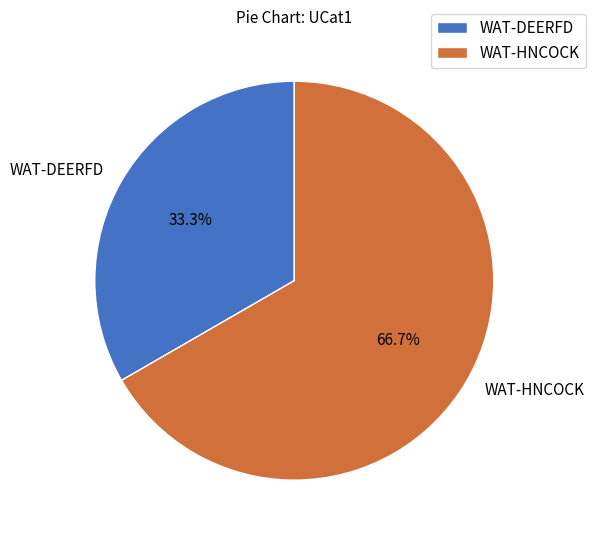

What is the largest slice in the pie chart?

WAT-HNCOCK